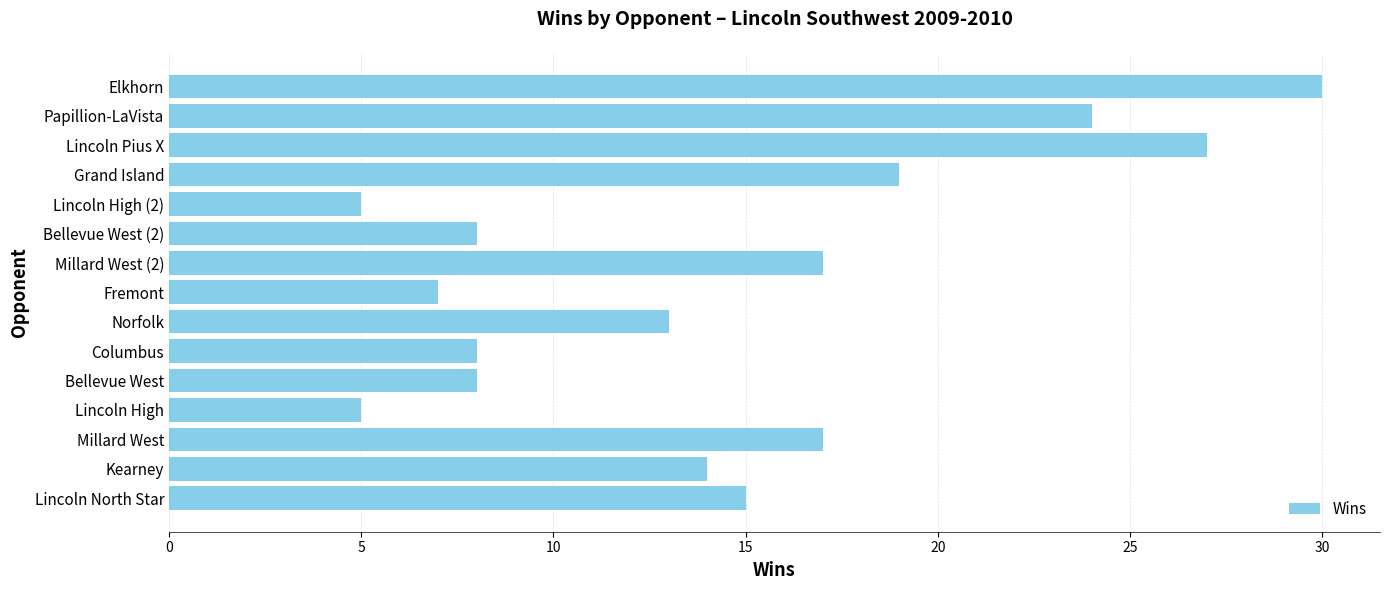

Which has a higher value, Lincoln North Star or Columbus?

Lincoln North Star